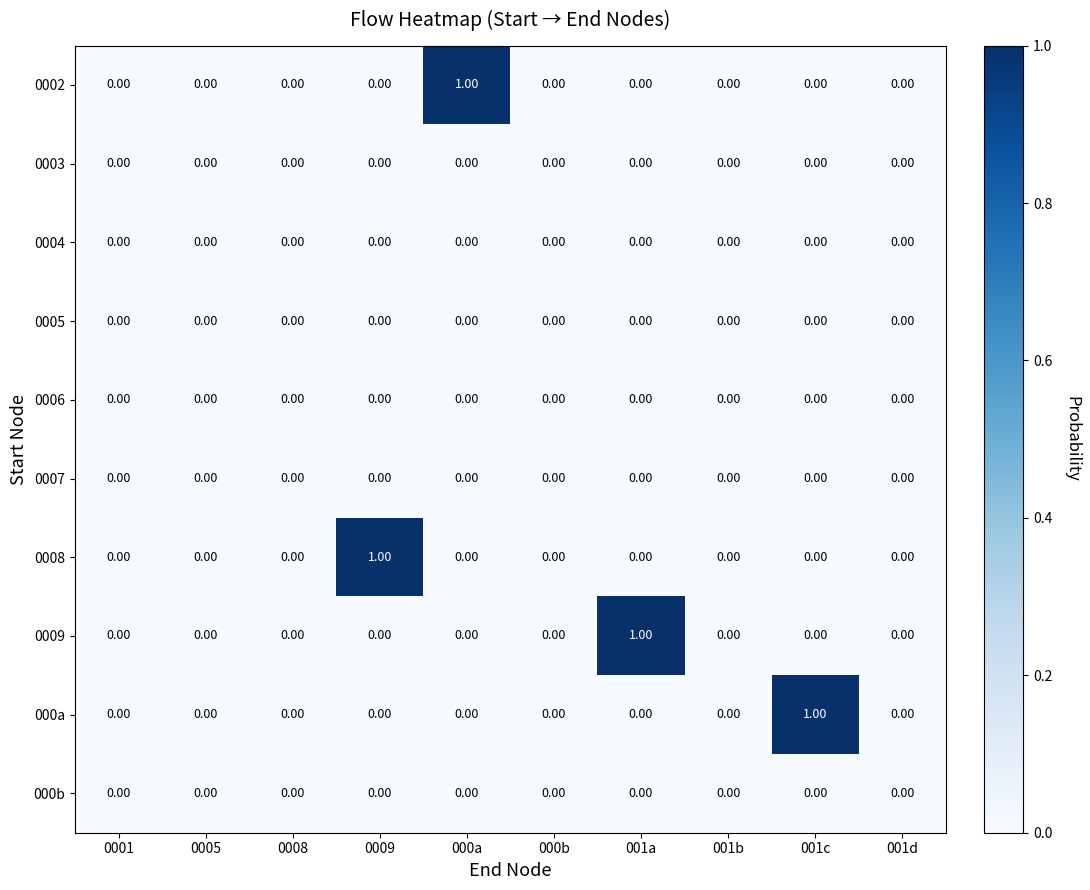

Between 0009 and 001d, which series saw the biggest shift?

0008